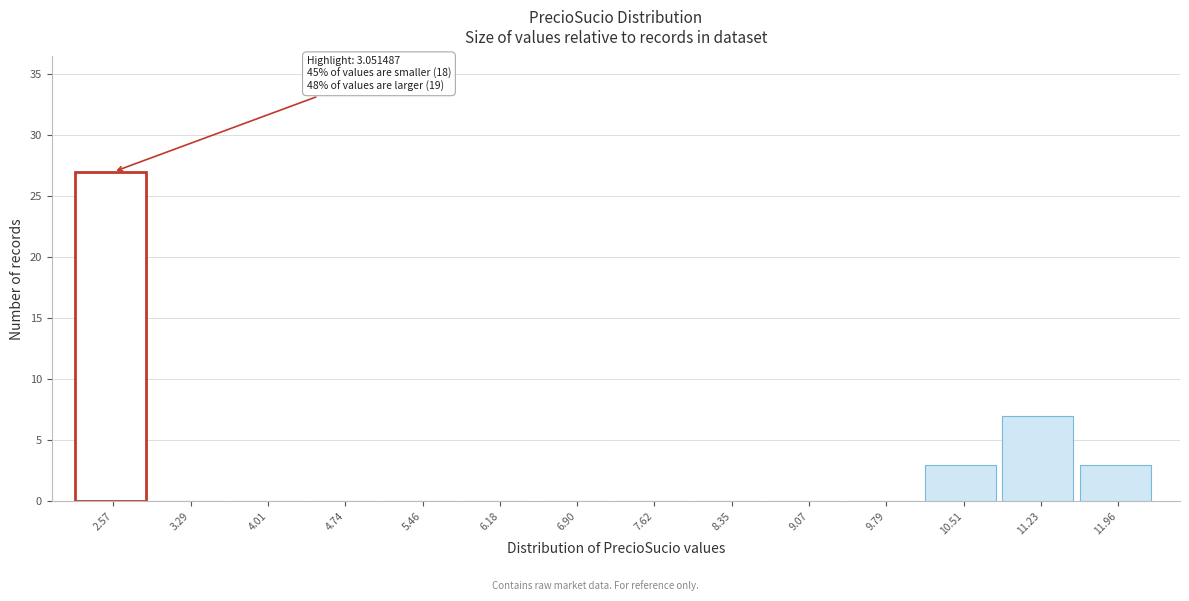

Reading right to left, transcribe all the data shown in this chart.

11.96=3	11.23=7	10.51=3	9.79=0	9.07=0	8.35=0	7.62=0	6.90=0	6.18=0	5.46=0	4.74=0	4.01=0	3.29=0	2.57=27